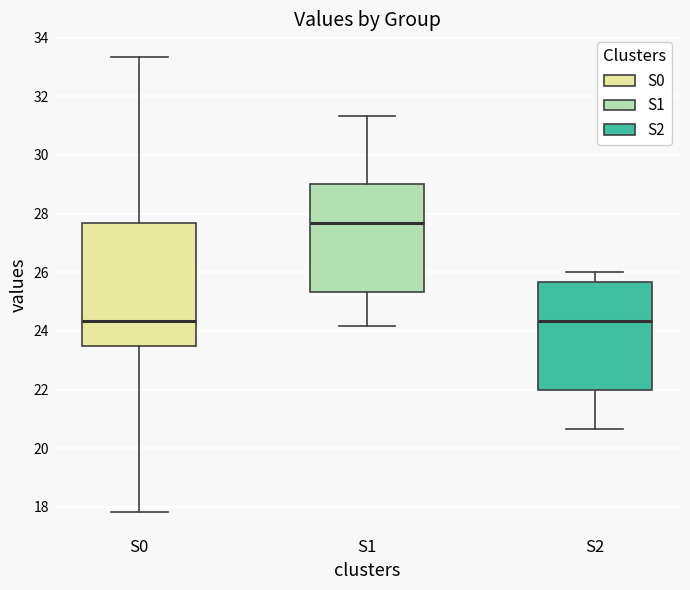

Reading left to right, read every box against the y-axis: the position of its median line, the range the box covers, and the ends of its whiskers. The values are not printed on the chart, so give them approximately, as read against the axis.

S0: median 24.4, box 23.6 to 27.6, whiskers 17.8 to 33.4
S1: median 27.6, box 25.4 to 29.0, whiskers 24.2 to 31.4
S2: median 24.4, box 22.0 to 25.6, whiskers 20.6 to 26.0